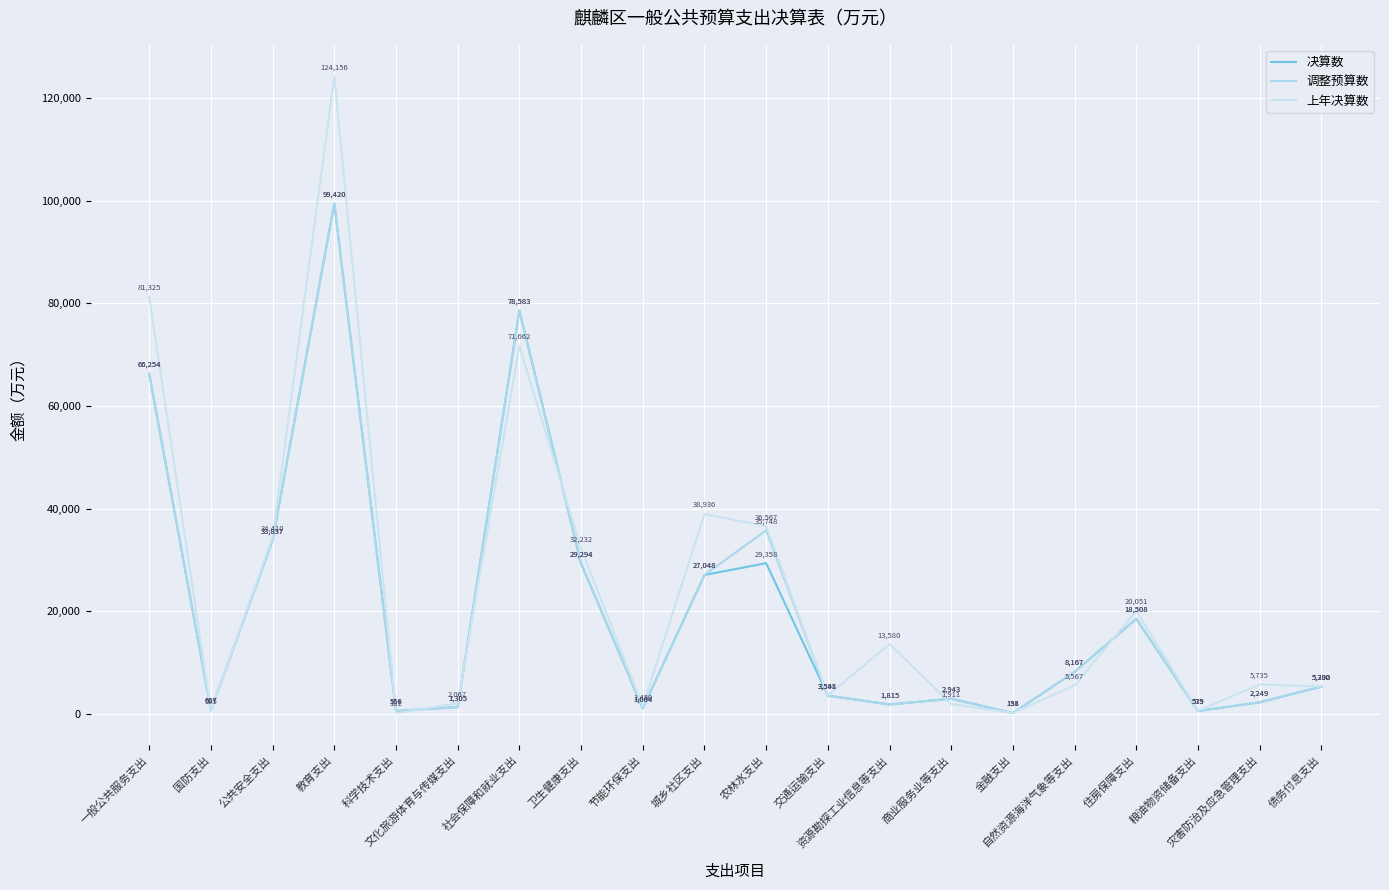

Is it true that 调整预算数 equals 1971 at 文化旅游体育与传媒支出?

False